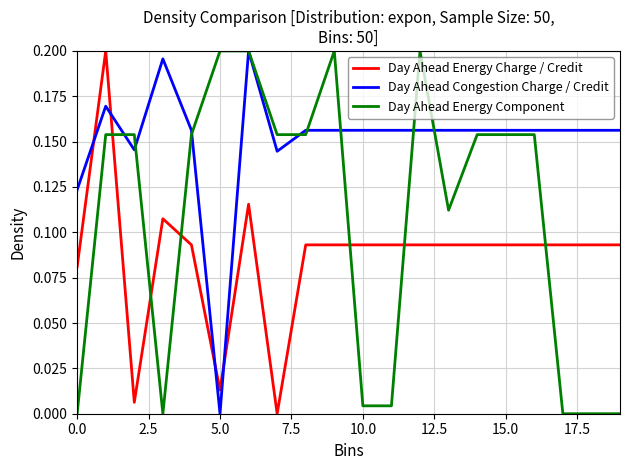

List the series in order of their overall mean, lowest first.

Day Ahead Energy Charge / Credit, Day Ahead Energy Component, Day Ahead Congestion Charge / Credit